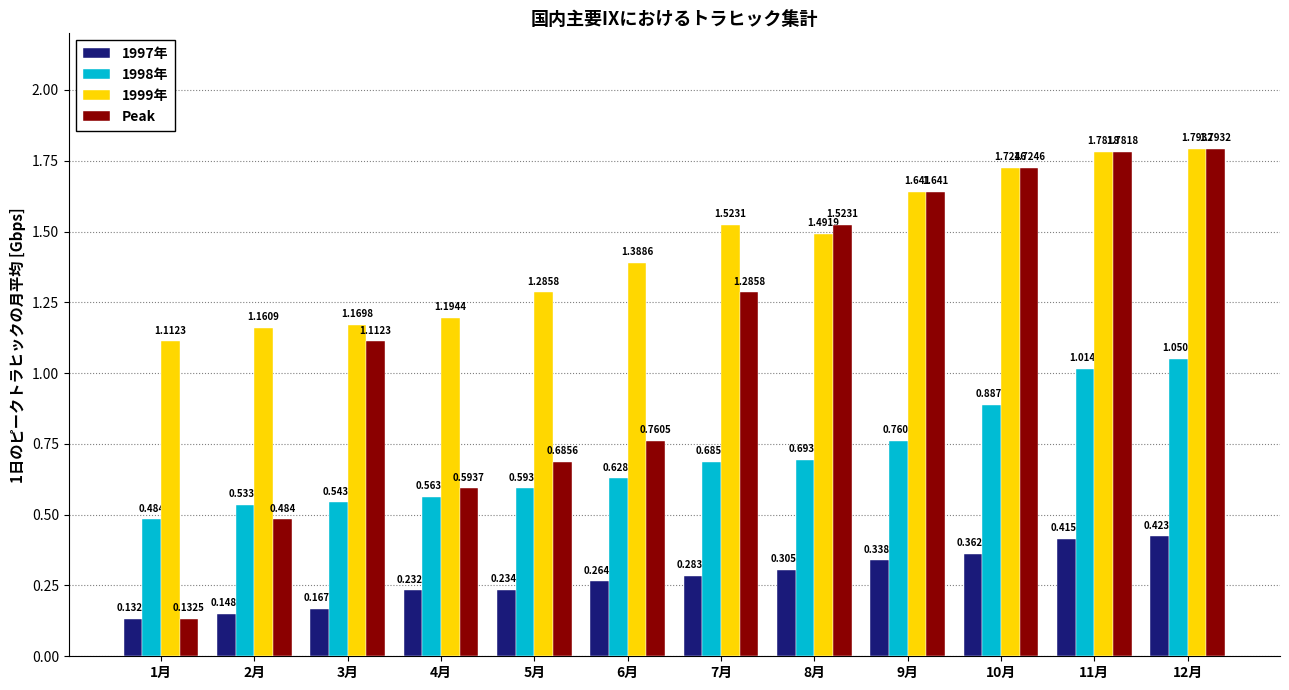

Which series has the largest total across all categories?

1999年